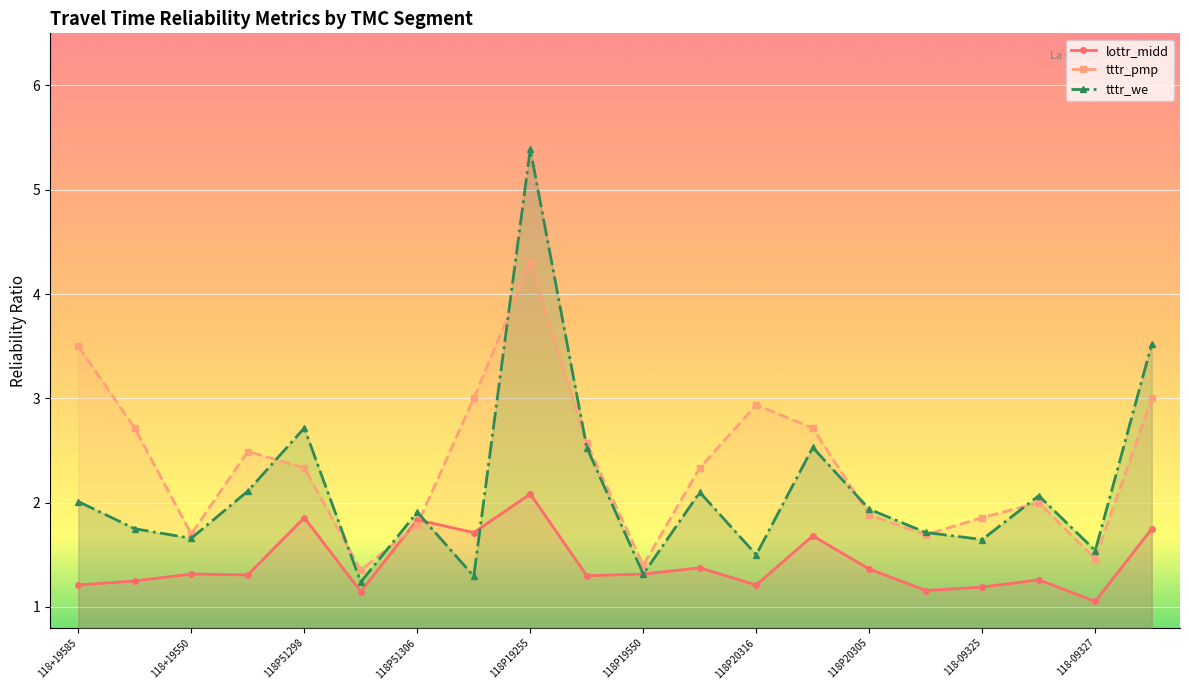

True or false: tttr_we has a value of 2.0 at 118P19550.

False